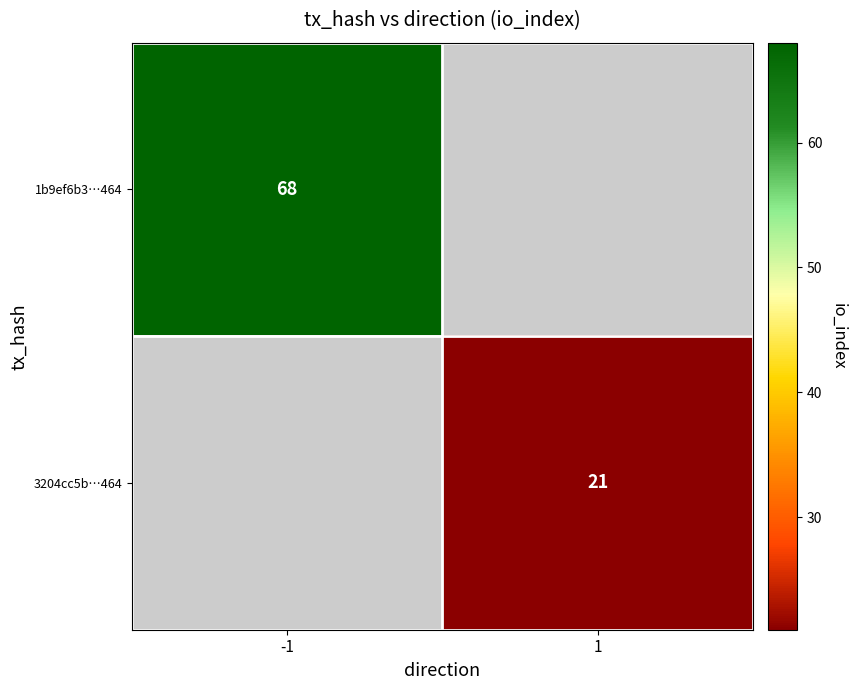

True or false: 3204cc5b…464 has a value of 21 at 1.

True